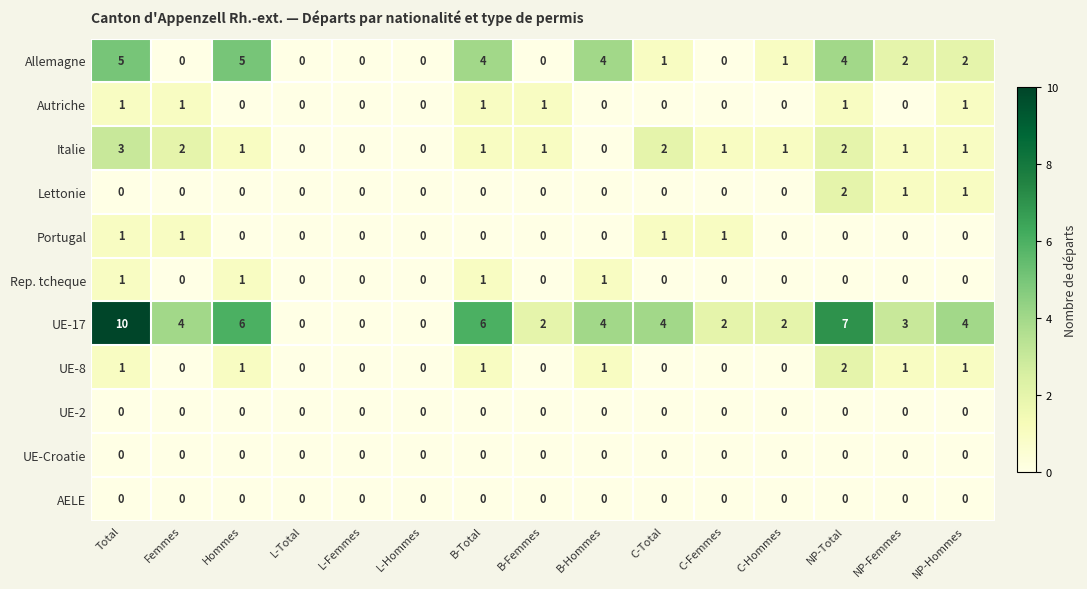

Which series has the widest spread of values?

UE-17